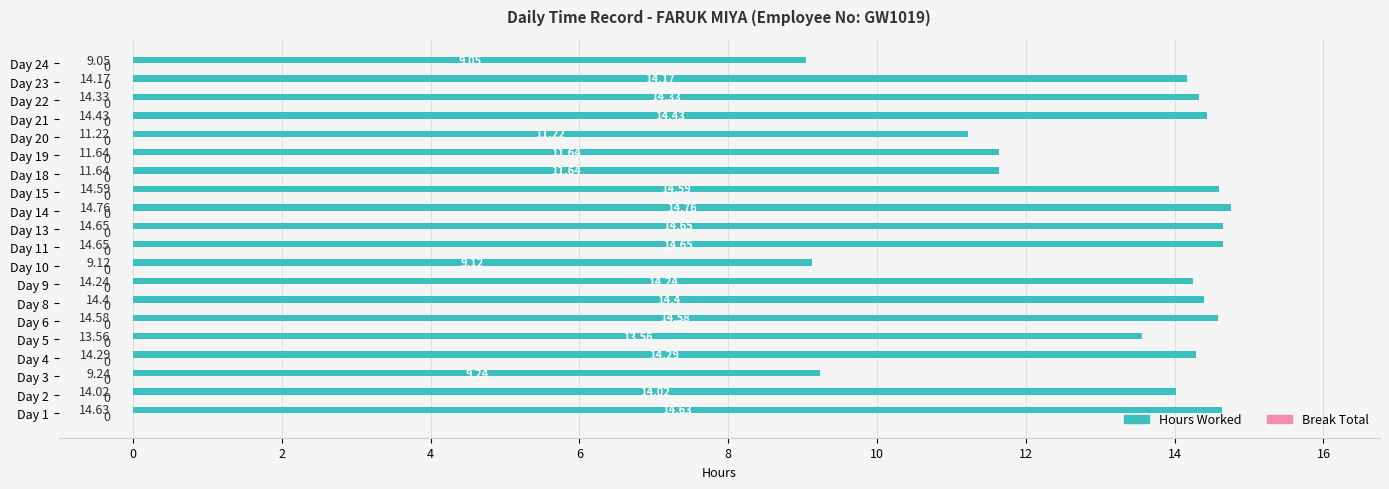

What is the sum of all values?

263.2